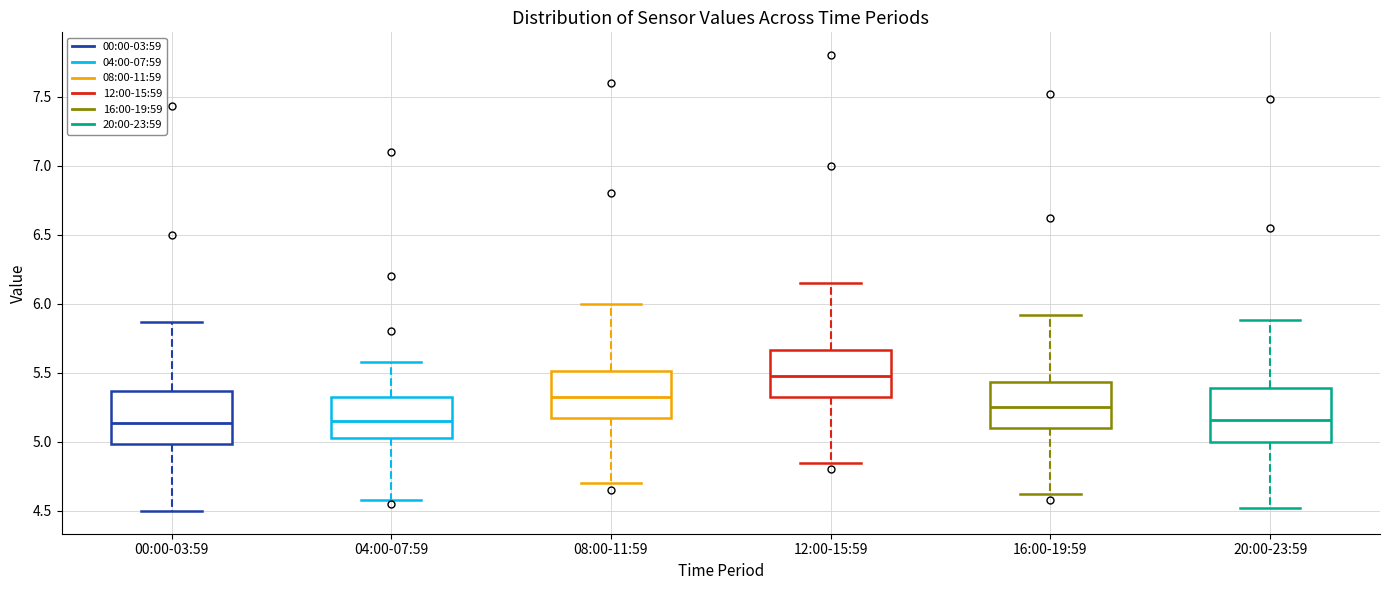

Reading left to right, transcribe this box plot: for each box, give where its median line is, the range the box spans, and where its two whiskers end, as read against the y-axis. The values are not printed on the chart, so give them approximately, as read against the axis.

00:00-03:59: median 5.15, box 5.00 to 5.35, whiskers 4.50 to 5.85
04:00-07:59: median 5.15, box 5.05 to 5.35, whiskers 4.60 to 5.60
08:00-11:59: median 5.35, box 5.20 to 5.50, whiskers 4.70 to 6.00
12:00-15:59: median 5.50, box 5.35 to 5.65, whiskers 4.85 to 6.15
16:00-19:59: median 5.25, box 5.10 to 5.45, whiskers 4.60 to 5.90
20:00-23:59: median 5.15, box 5.00 to 5.40, whiskers 4.50 to 5.90